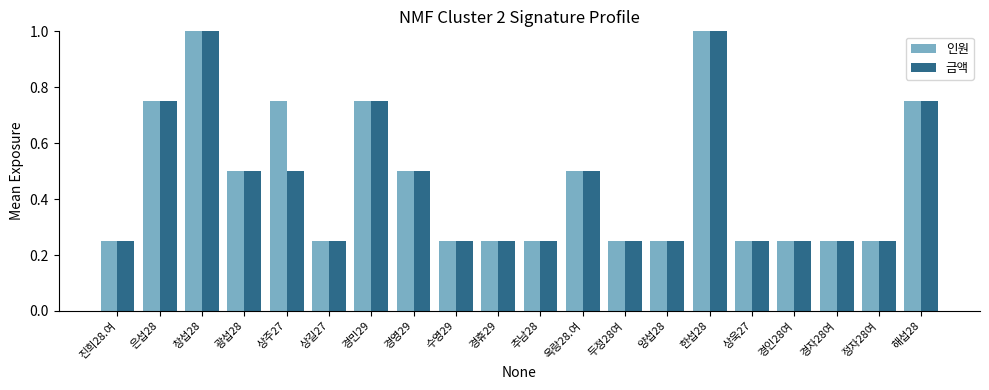

The value of 인원 at 상길27 is 0.4. True or false?

False